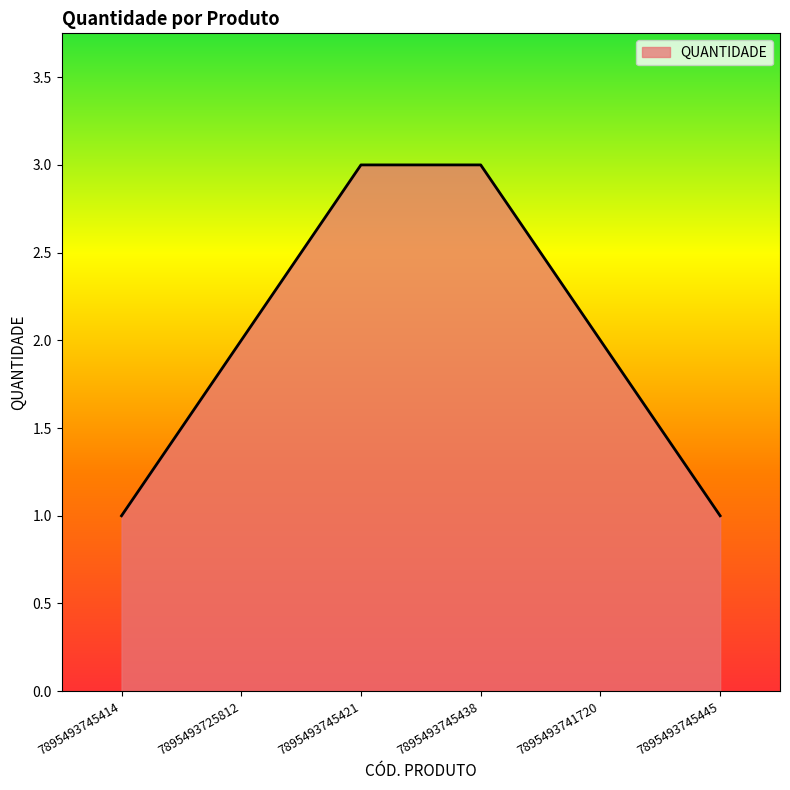

How many values are between 1 and 3?

6